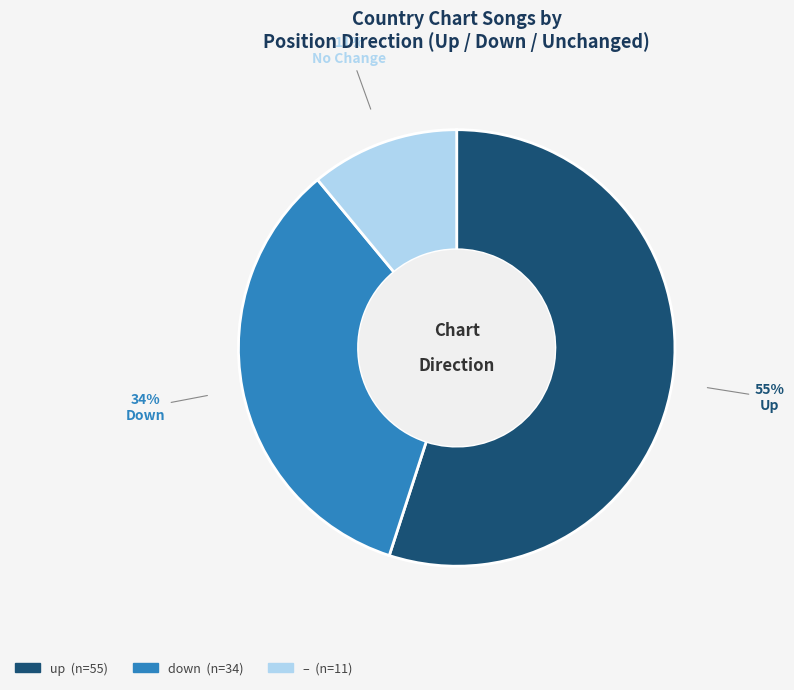

Is there any slice that represents more than half of the pie?

Yes